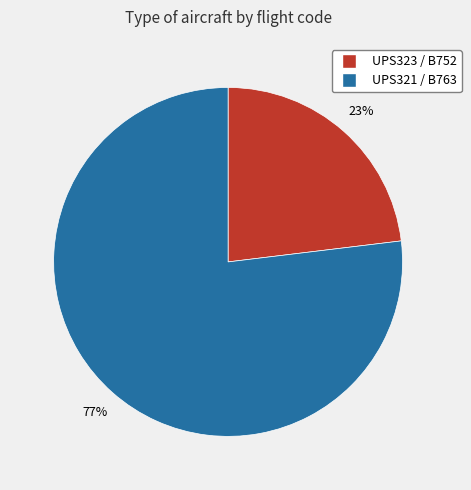

Which slice is the largest?

UPS321 / B763